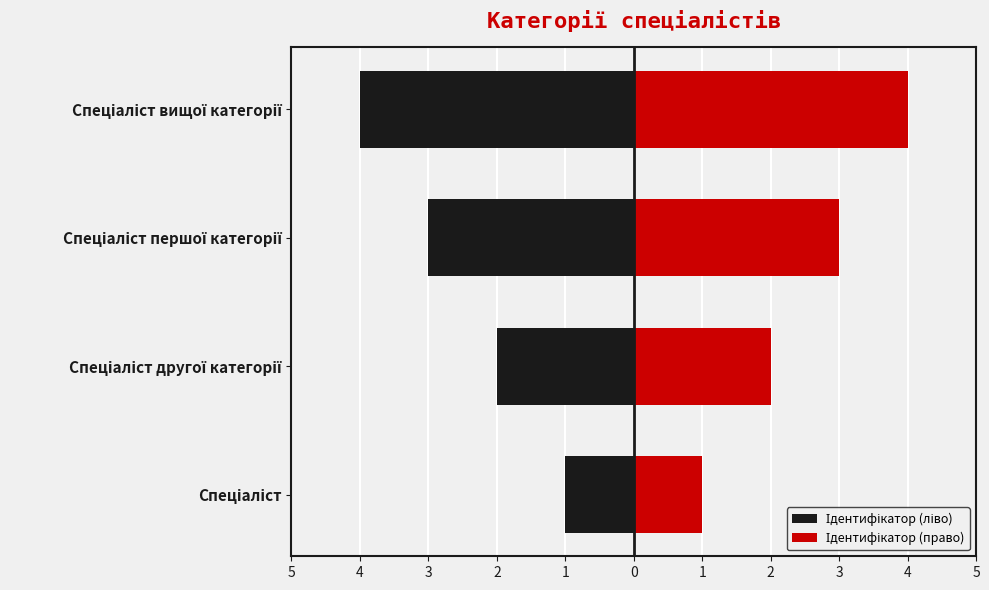

Is it true that Ідентифікатор (ліво) equals -6 at Спеціаліст вищої категорії?

False